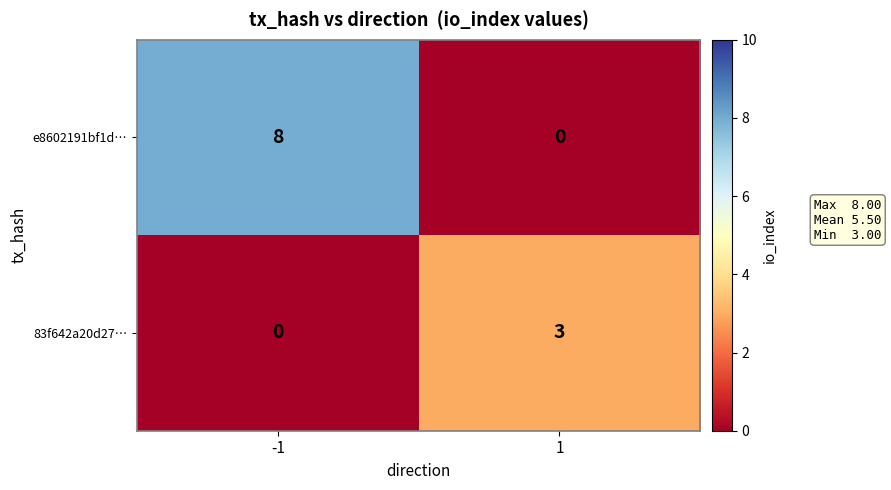

What is the difference between the highest and lowest values at -1?

8